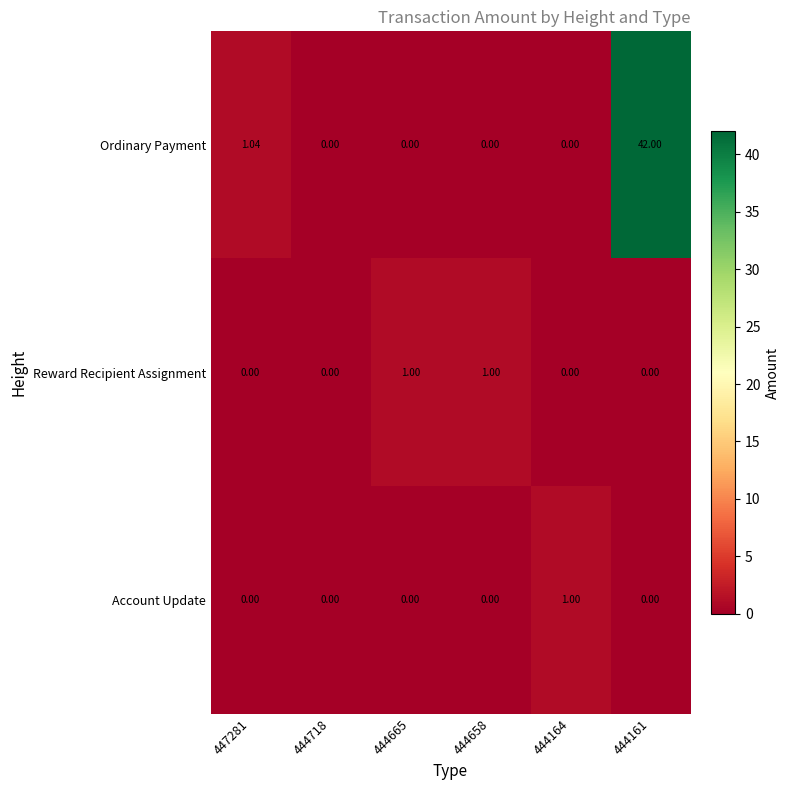

Which series has the widest spread of values?

Ordinary Payment